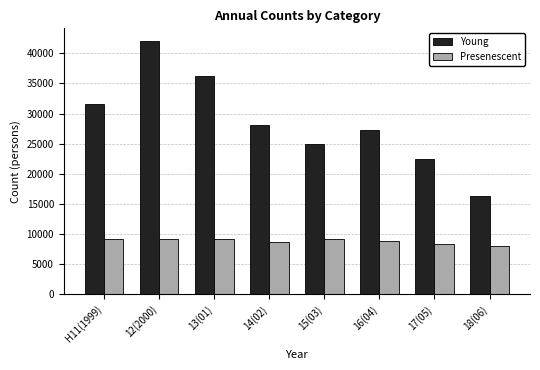

Rank the series at H11(1999) from highest to lowest value.

Young, Presenescent